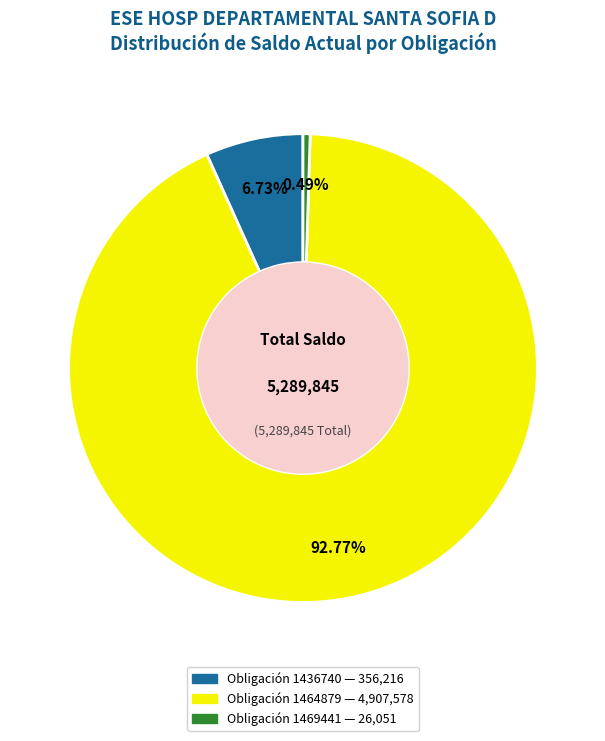

What percentage is the Obligación 1464879 slice, to the nearest percent?

93%